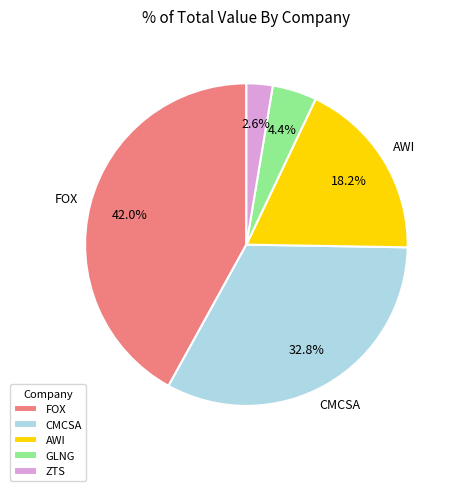

Which category has the smallest portion of the pie?

ZTS